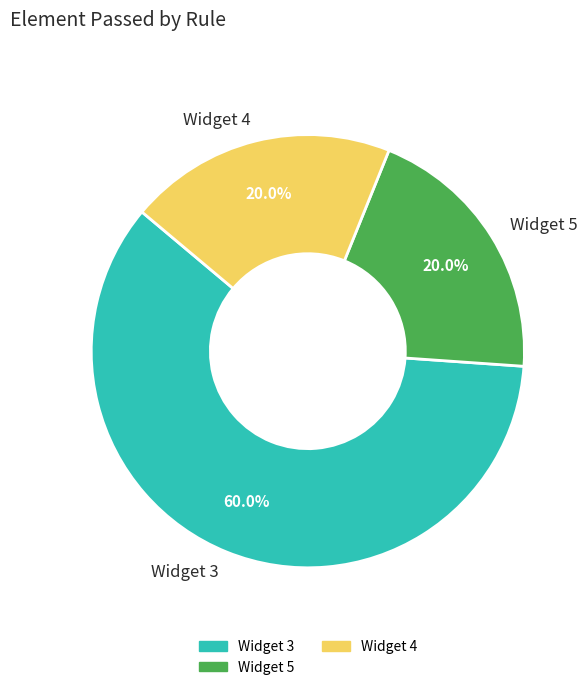

Approximately how many times larger is the value at Widget 5 compared to Widget 3?

0.3